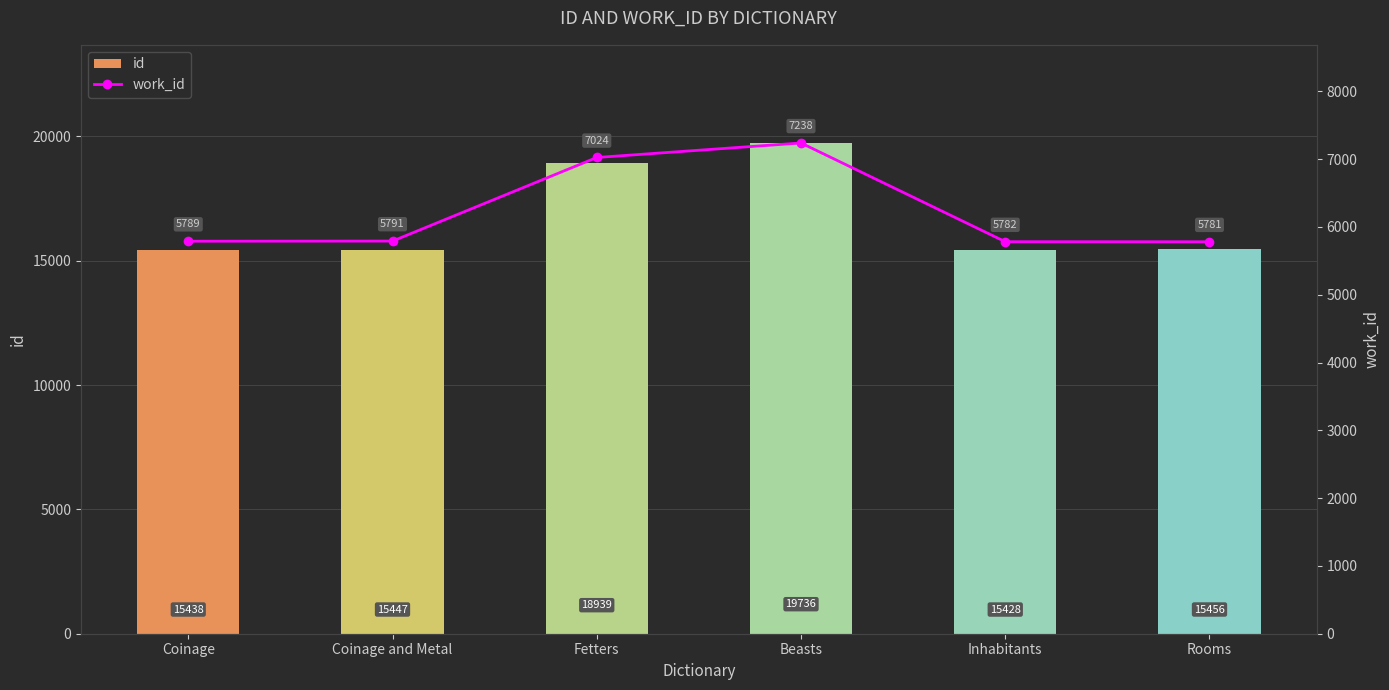

How many series are shown in this chart?

2